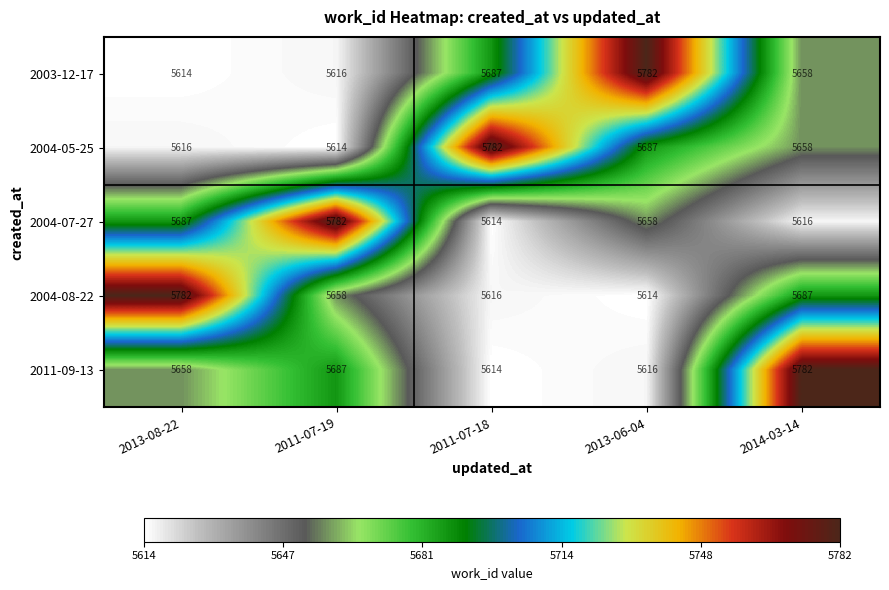

Reading left to right, transcribe all the data shown in this chart.

2003-12-17: 2013-08-22=5614	2011-07-19=5616	2011-07-18=5687	2013-06-04=5782	2014-03-14=5658
2004-05-25: 2013-08-22=5616	2011-07-19=5614	2011-07-18=5782	2013-06-04=5687	2014-03-14=5658
2004-07-27: 2013-08-22=5687	2011-07-19=5782	2011-07-18=5614	2013-06-04=5658	2014-03-14=5616
2004-08-22: 2013-08-22=5782	2011-07-19=5658	2011-07-18=5616	2013-06-04=5614	2014-03-14=5687
2011-09-13: 2013-08-22=5658	2011-07-19=5687	2011-07-18=5614	2013-06-04=5616	2014-03-14=5782